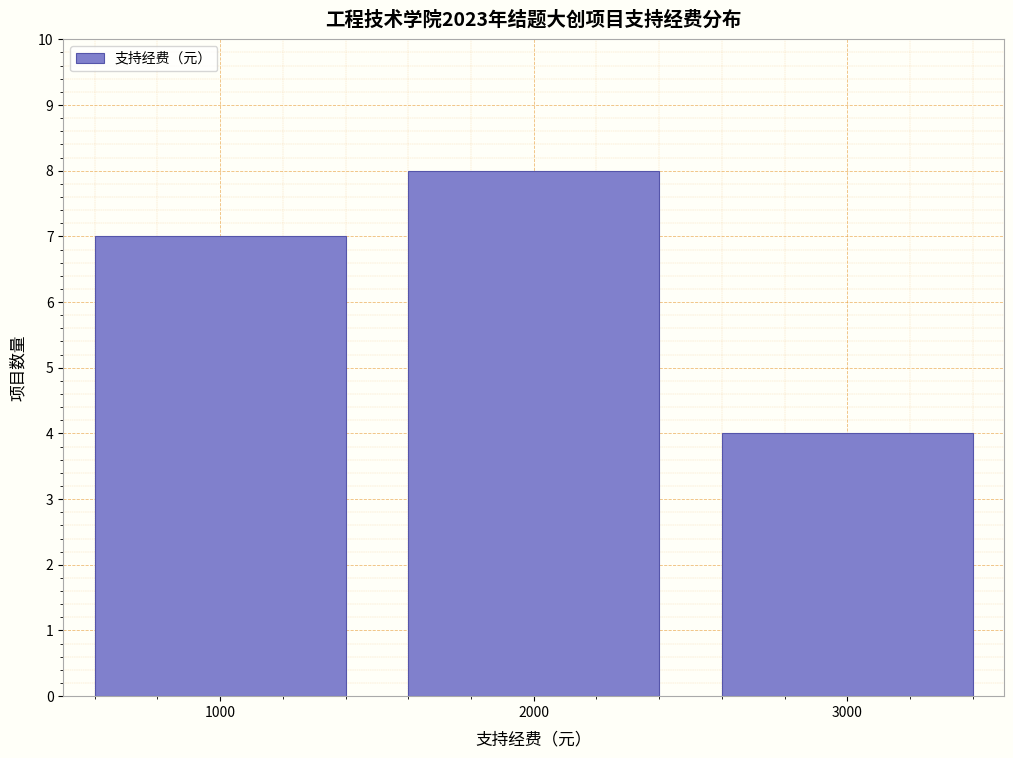

Reading left to right, transcribe all the data shown in this chart.

7	8	4